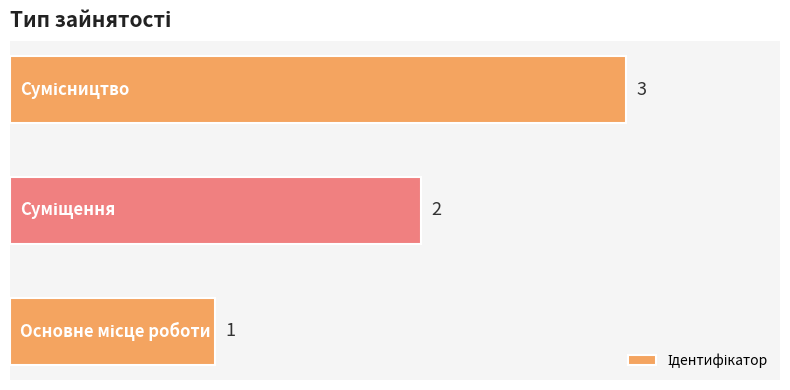

What is the greatest value displayed?

3